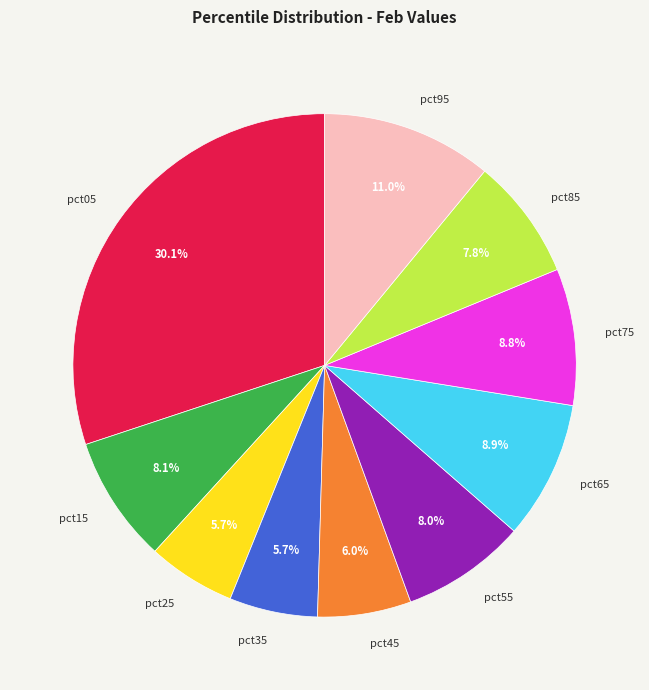

What percentage is the pct05 slice, to the nearest percent?

30%